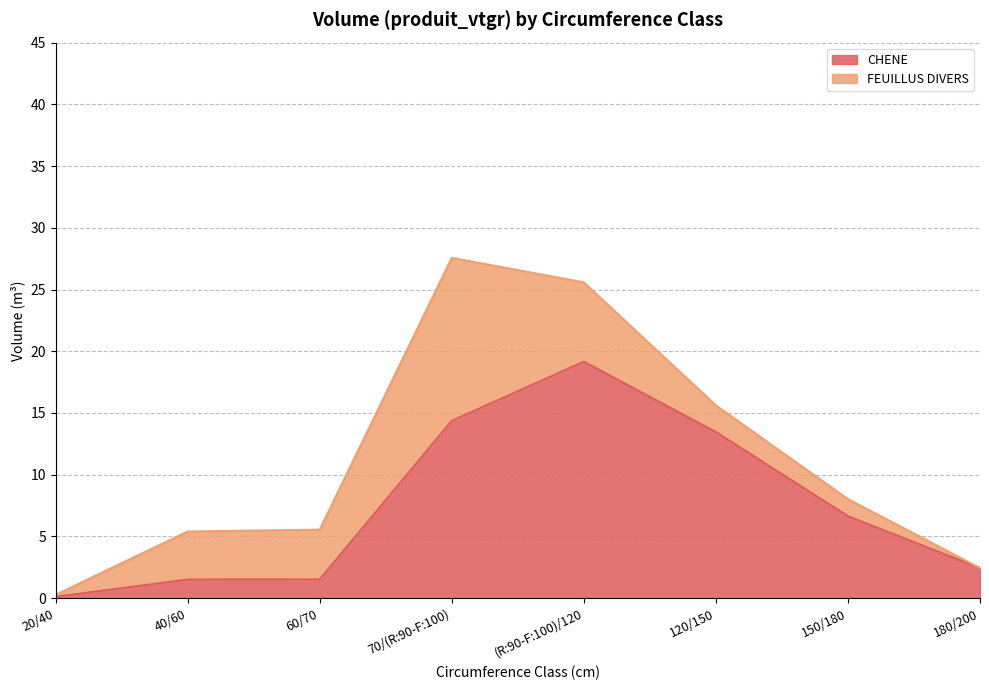

Reading left to right, what are all the values shown in this chart?

0.1	1.5	1.5	14.4	19.2	13.5	6.6	2.4